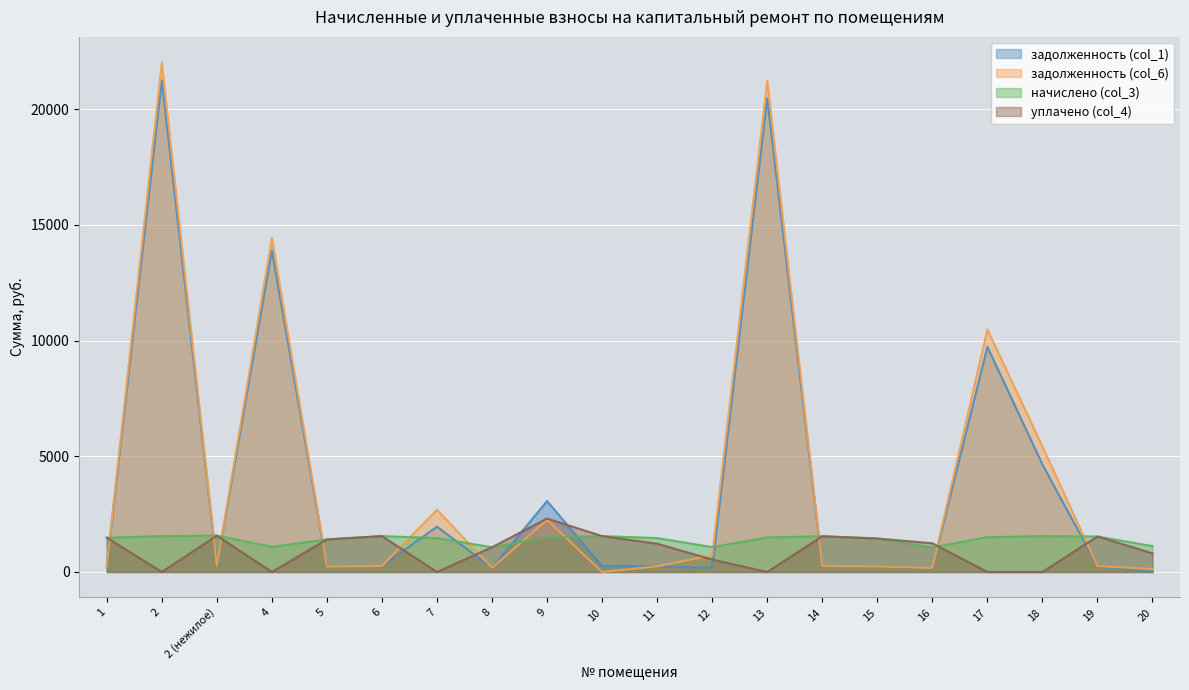

Which label corresponds to the smallest value in the chart?

20